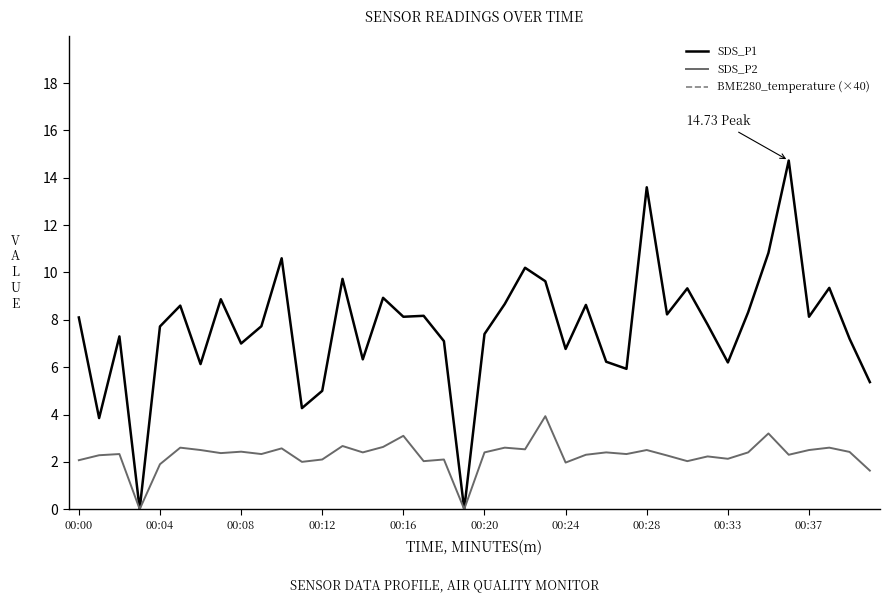

True or false: SDS_P1 and BME280_temperature (×40) cross at least once.

False